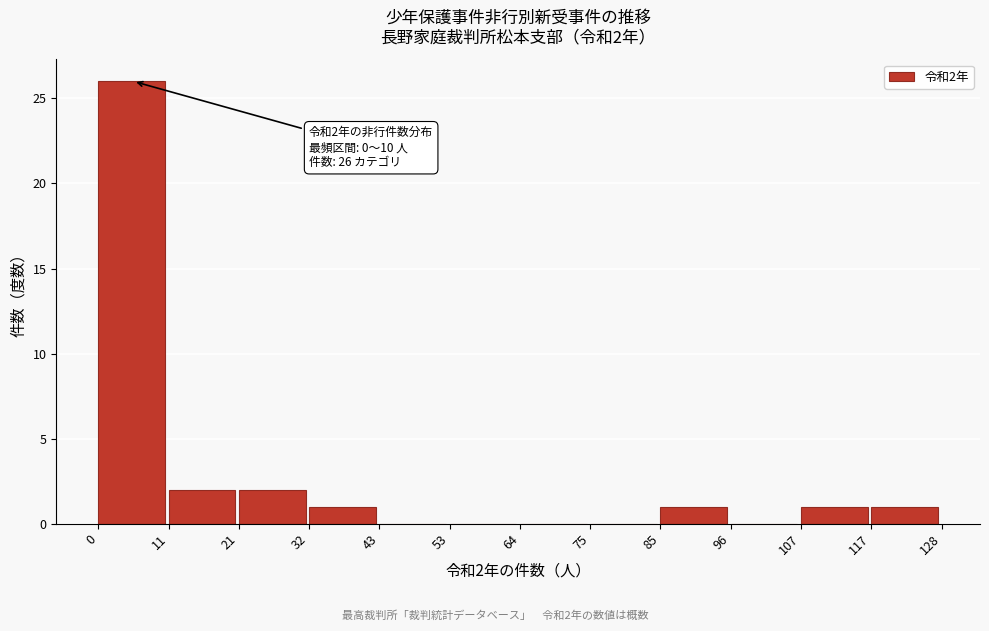

Which range on the x-axis has the tallest bar?

0 to 11